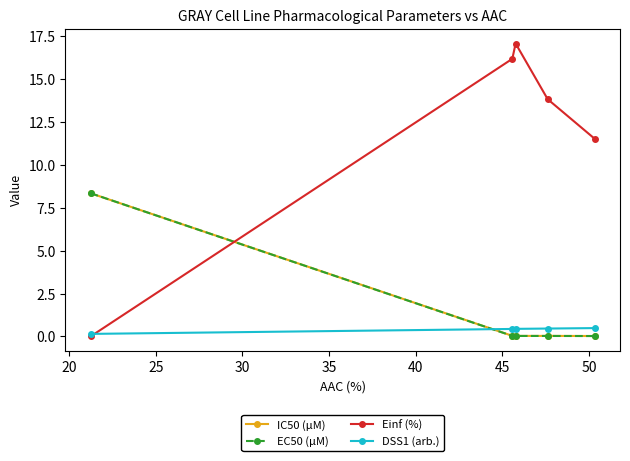

At how many categories does at least one series exceed 13?

3